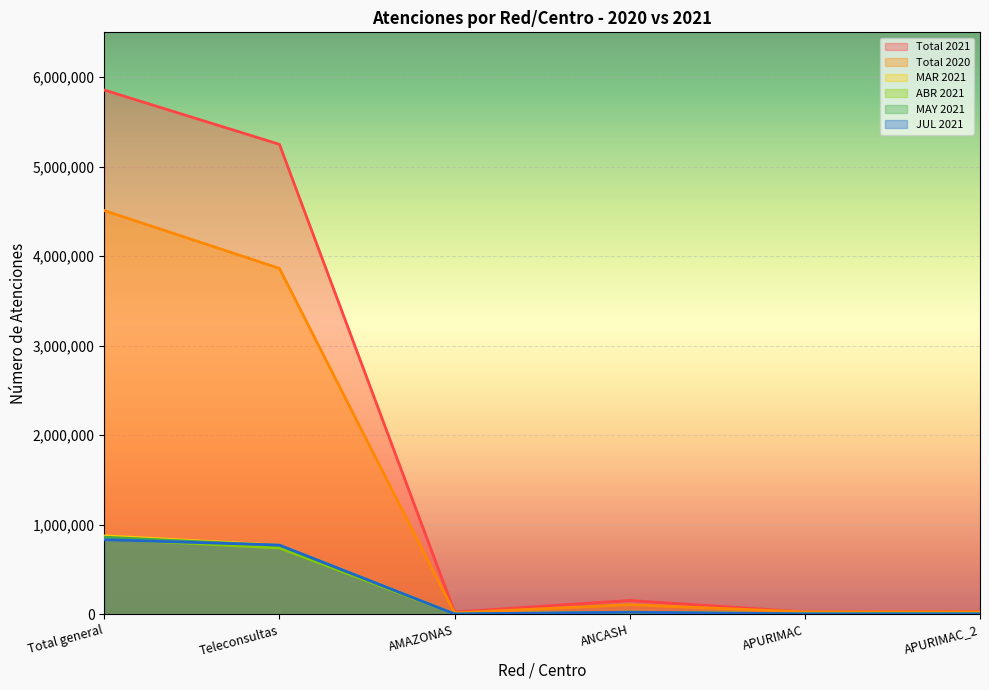

At which label does ABR 2021 first exceed 21469?

Total general